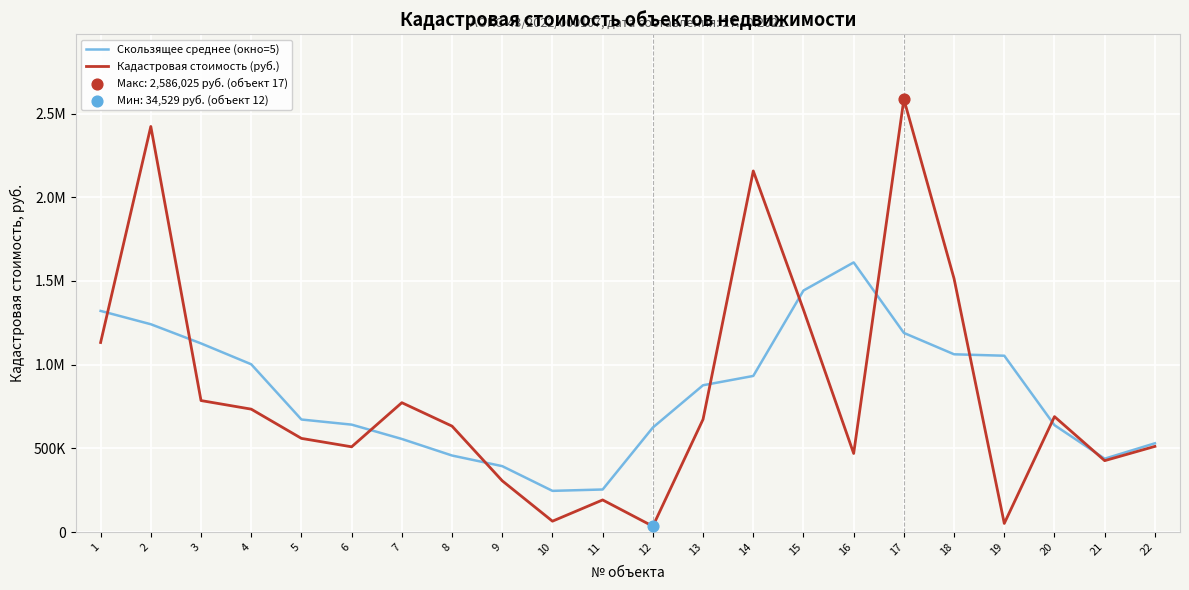

Does the chart have visible grid lines?

Yes